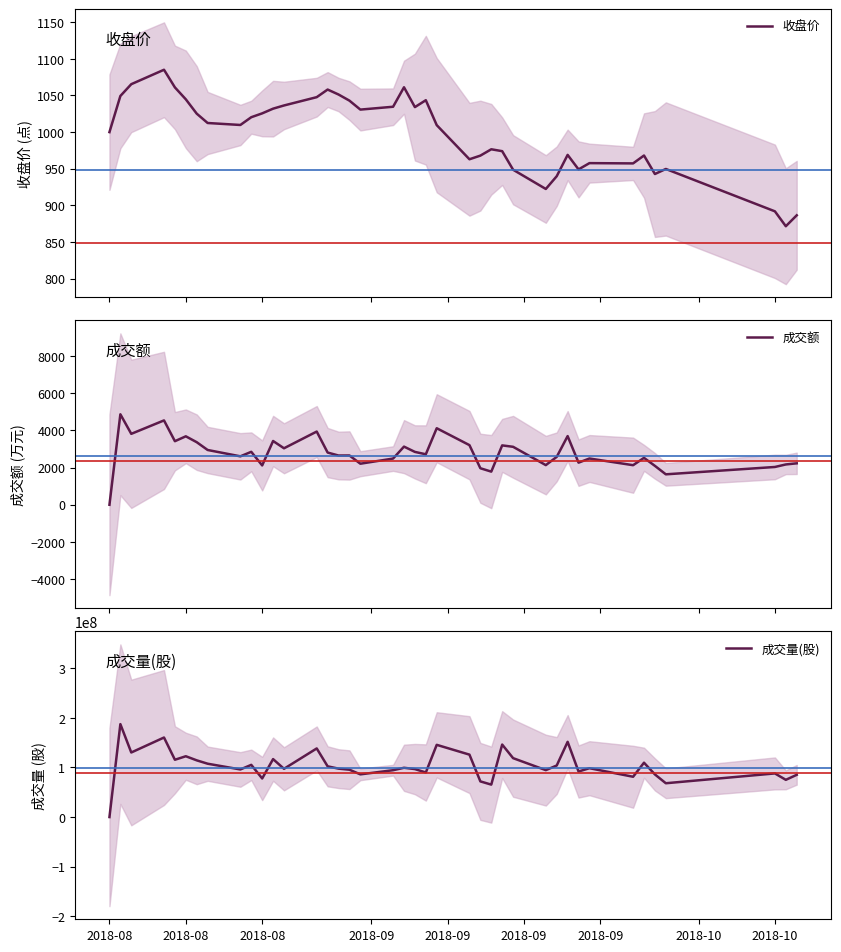

What is the difference between the maximum and minimum values in the 收盘价 series?

213.5